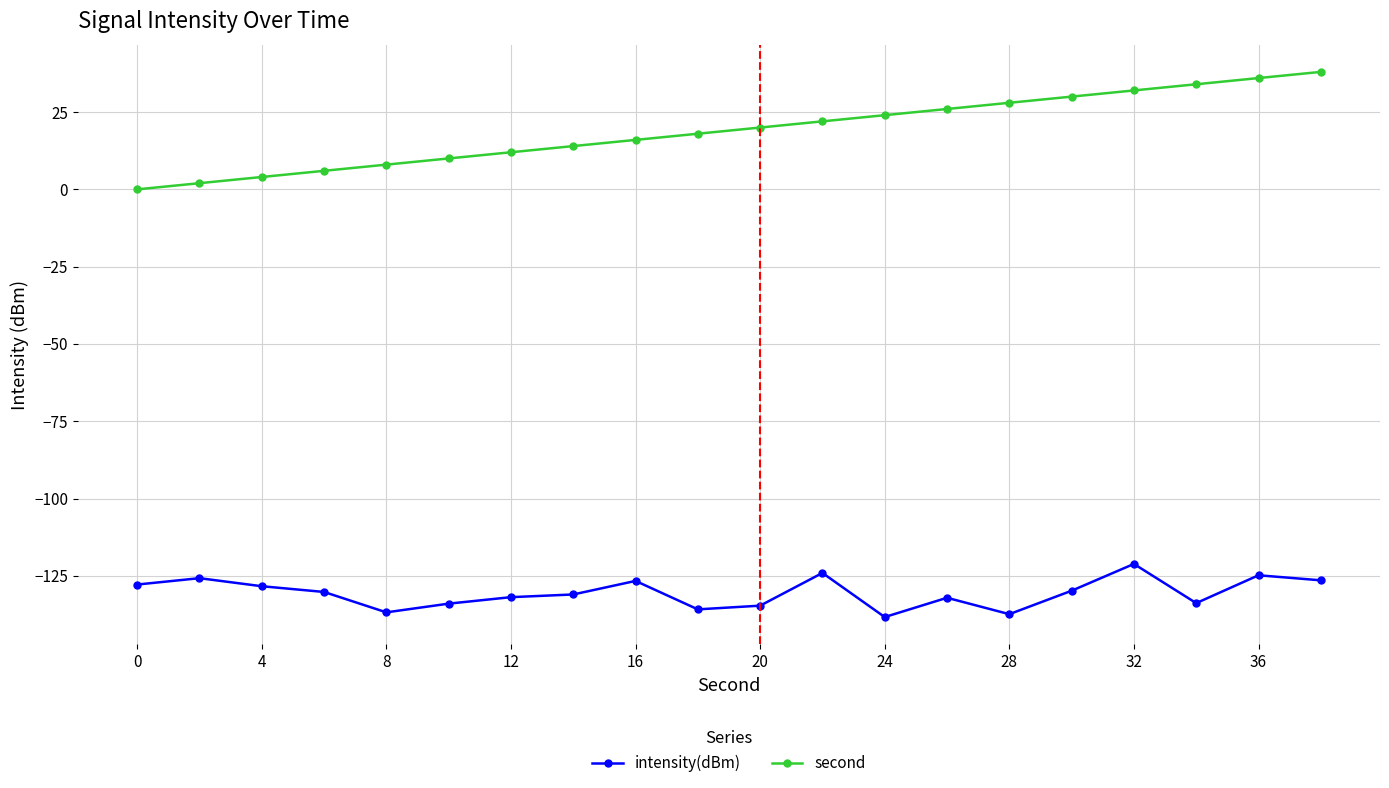

Which series has the largest total across all categories?

second